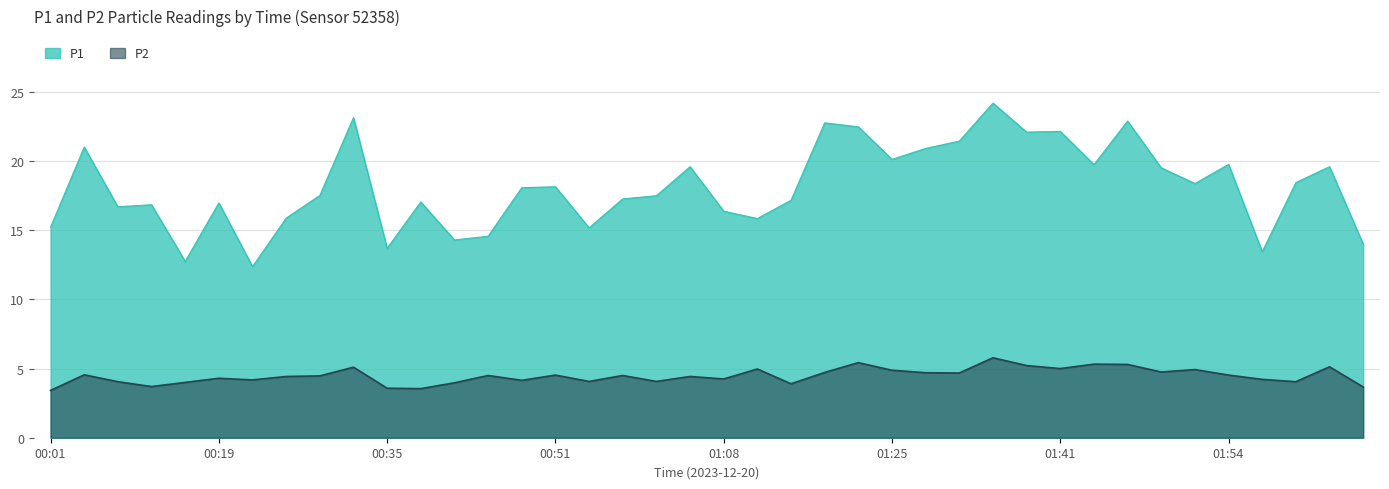

Reading right to left, what are all the values shown in this chart?

P1: 02:04=14.0	02:02=19.6	01:59=18.4	01:57=13.4	01:54=19.8	01:52=18.4	01:49=19.5	01:47=22.9	01:44=19.8	01:41=22.1	01:39=22.1	01:36=24.2	01:33=21.4	01:28=20.9	01:25=20.1	01:22=22.5	01:20=22.8	01:16=17.2	01:11=15.8	01:08=16.4	01:05=19.6	00:59=17.5	00:56=17.3	00:54=15.2	00:51=18.1	00:48=18.1	00:46=14.6	00:43=14.3	00:37=17.1	00:35=13.7	00:32=23.1	00:30=17.5	00:27=15.9	00:21=12.4	00:19=17.0	00:16=12.8	00:10=16.9	00:07=16.7	00:05=21.0	00:01=15.2
P2: 02:04=3.7	02:02=5.1	01:59=4.0	01:57=4.2	01:54=4.5	01:52=4.9	01:49=4.8	01:47=5.3	01:44=5.3	01:41=5.0	01:39=5.2	01:36=5.8	01:33=4.7	01:28=4.7	01:25=4.9	01:22=5.4	01:20=4.7	01:16=3.9	01:11=5.0	01:08=4.2	01:05=4.4	00:59=4.1	00:56=4.5	00:54=4.1	00:51=4.5	00:48=4.2	00:46=4.5	00:43=4.0	00:37=3.5	00:35=3.6	00:32=5.1	00:30=4.5	00:27=4.4	00:21=4.2	00:19=4.3	00:16=4.0	00:10=3.7	00:07=4.0	00:05=4.5	00:01=3.4